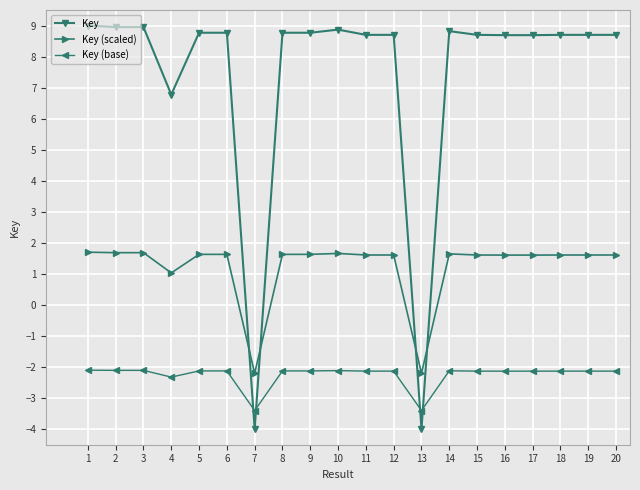

What is the greatest value displayed?

9.0